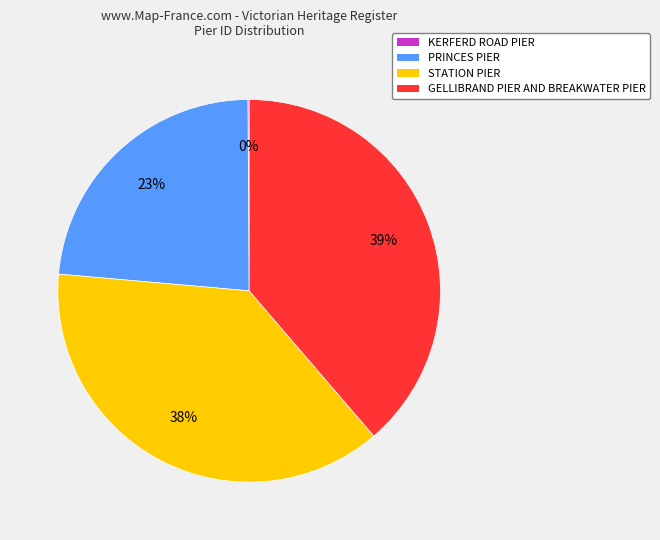

To the nearest percent, what percentage of the pie is GELLIBRAND PIER AND BREAKWATER PIER?

39%